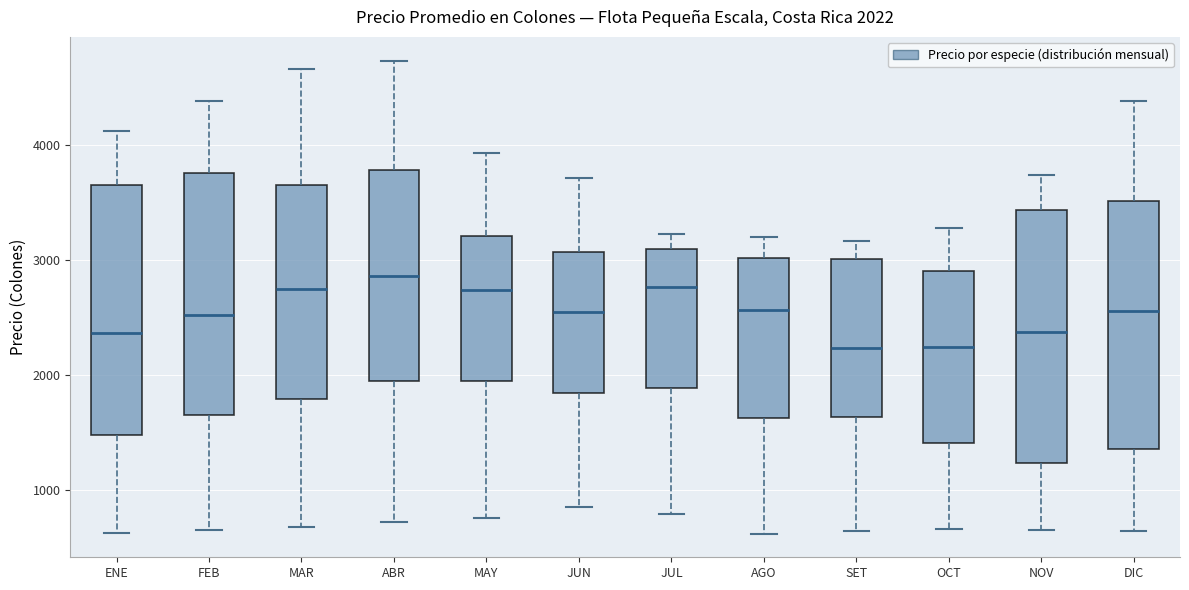

Which box has the highest median line?

ABR